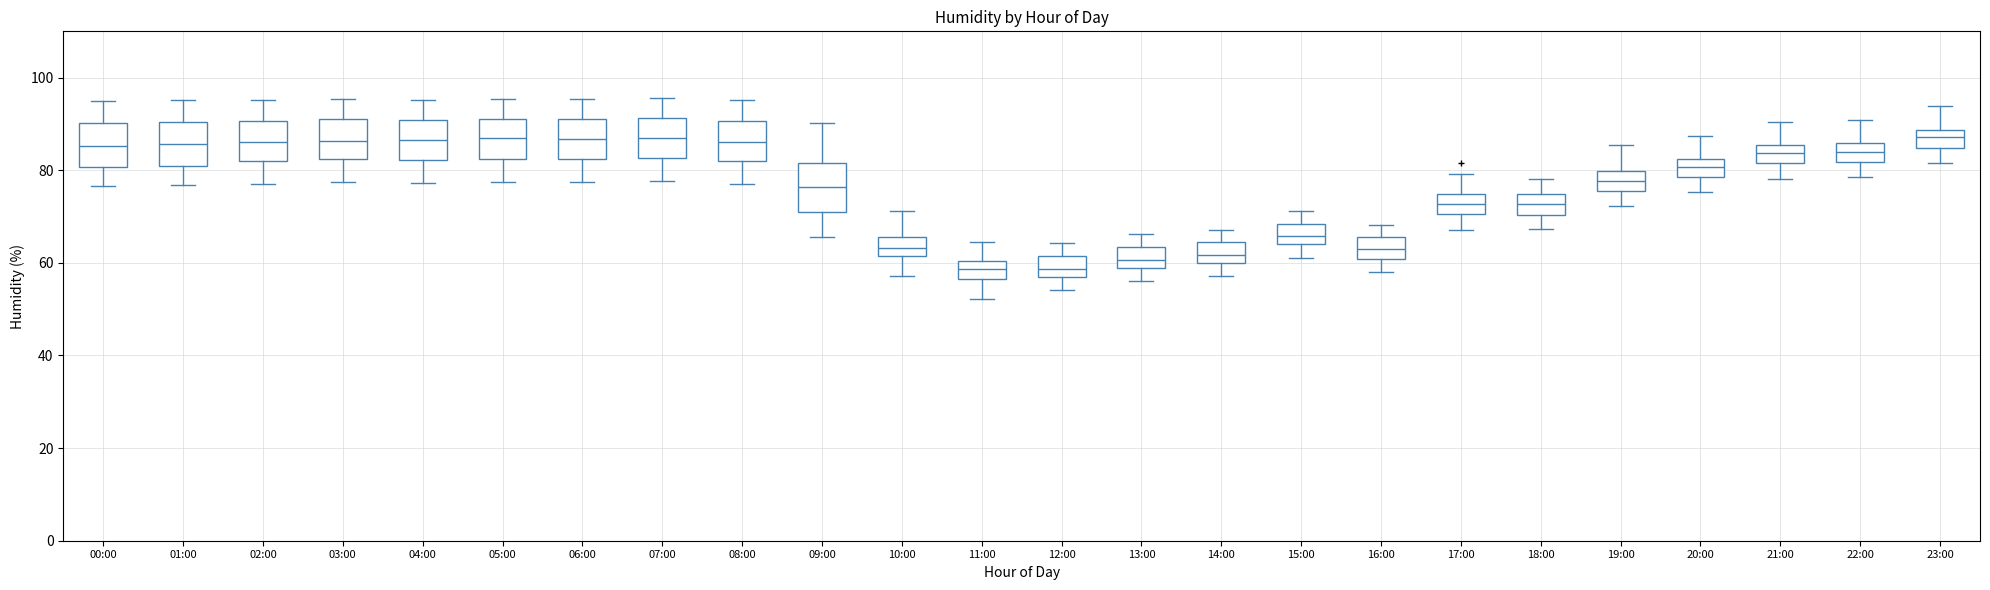

Where does the median line of the box for 02:00 sit on the y-axis? The values are not printed on the chart, so give them approximately, as read against the axis.

86